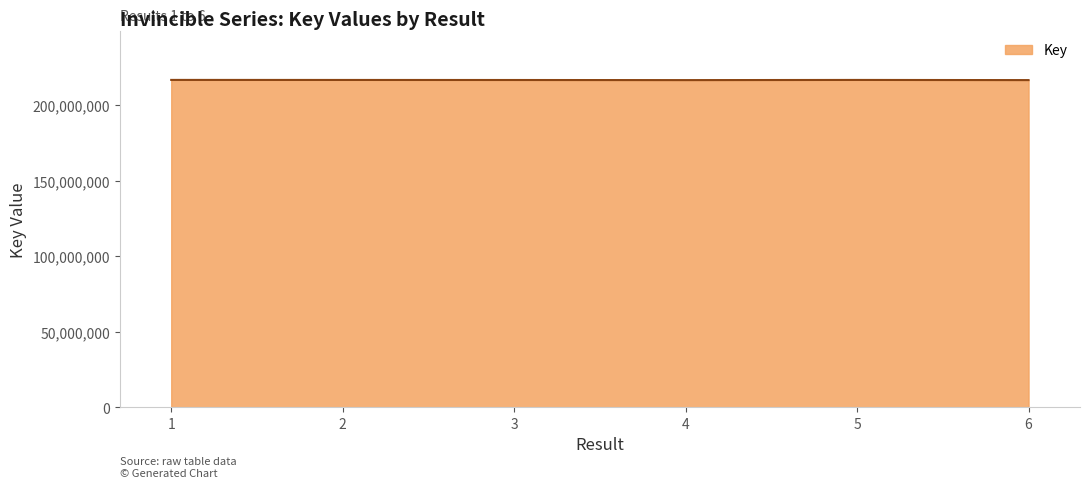

Is it true that the value at 2 is 216874132?

True